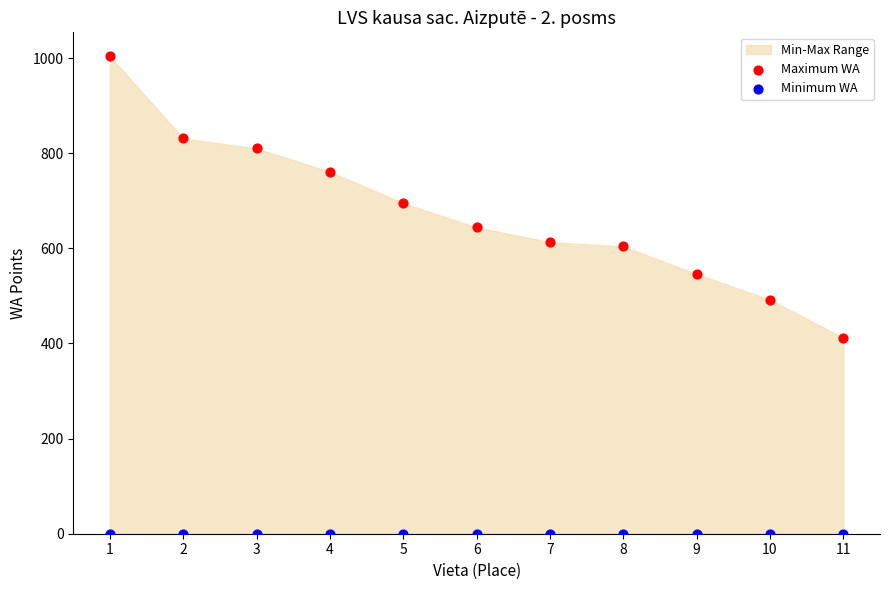

Which series contains the highest Y value?

Maximum WA